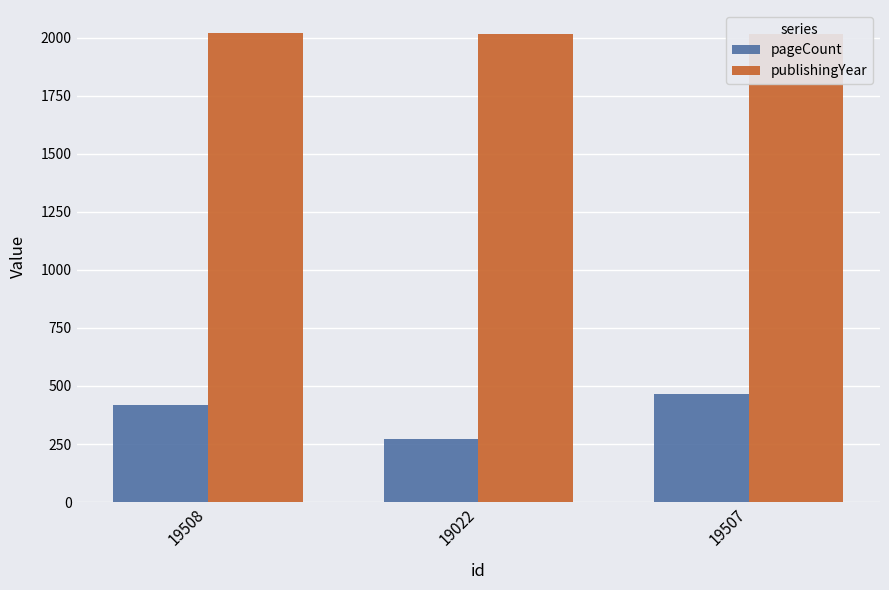

What is the approximate value of publishingYear at 19022?

2016